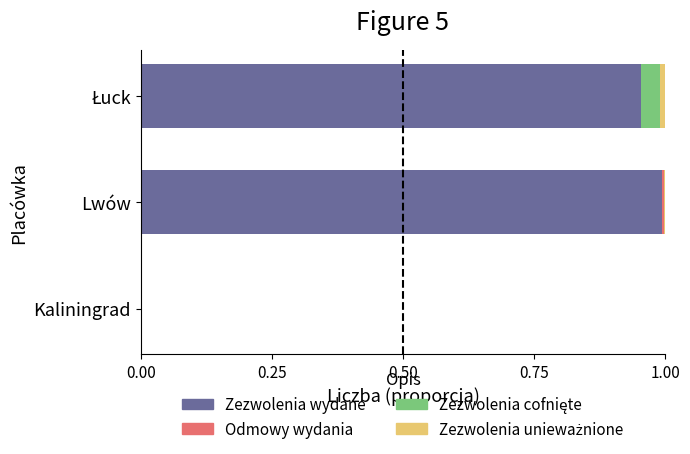

What is the sum of all Zezwolenia wydane values?

1.9